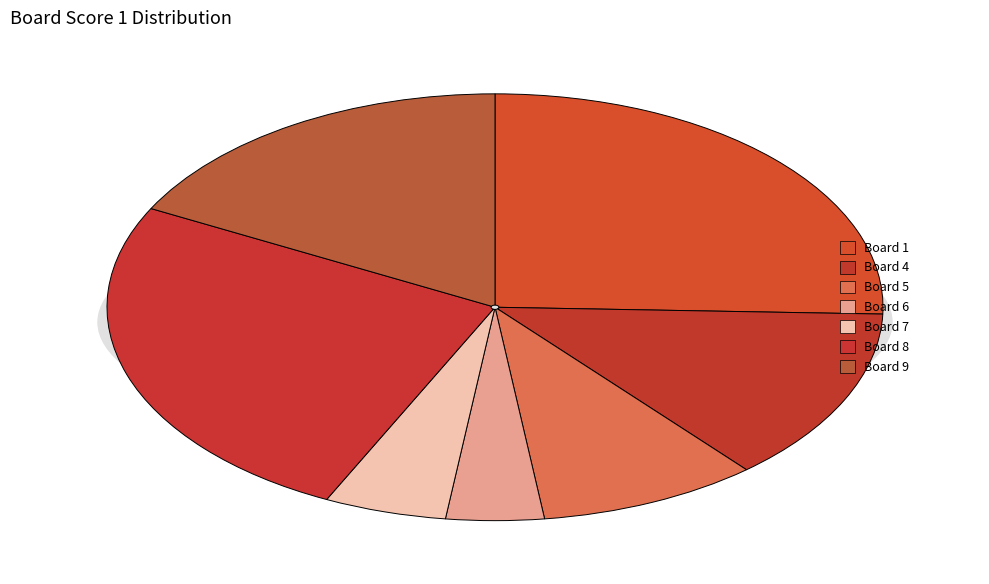

Is there any slice that represents more than half of the pie?

No